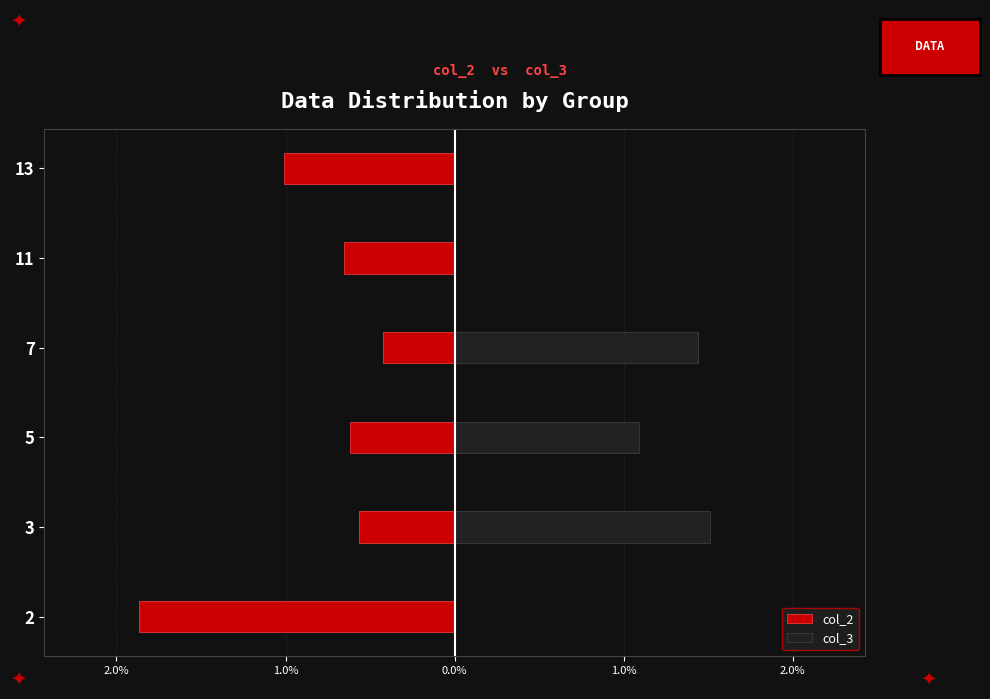

Between 5 and 13, which series saw the biggest shift?

col_3